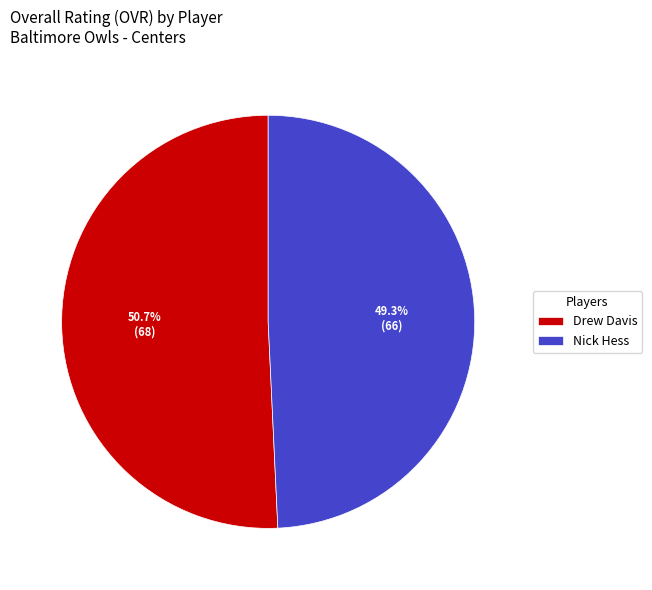

The Nick Hess slice represents 49% of the pie. True or false?

True